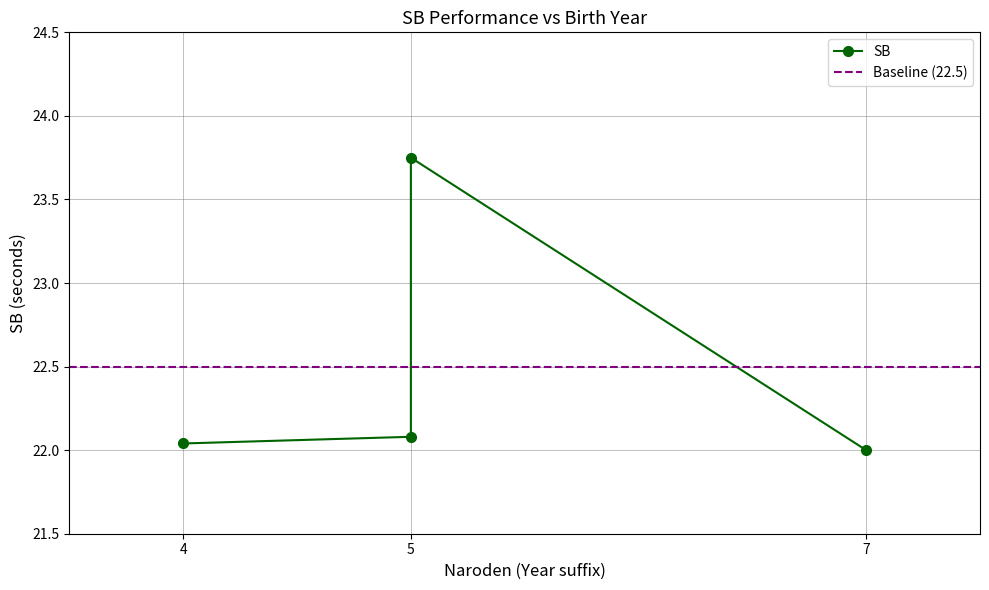

The value at 4 is 9.2. True or false?

False